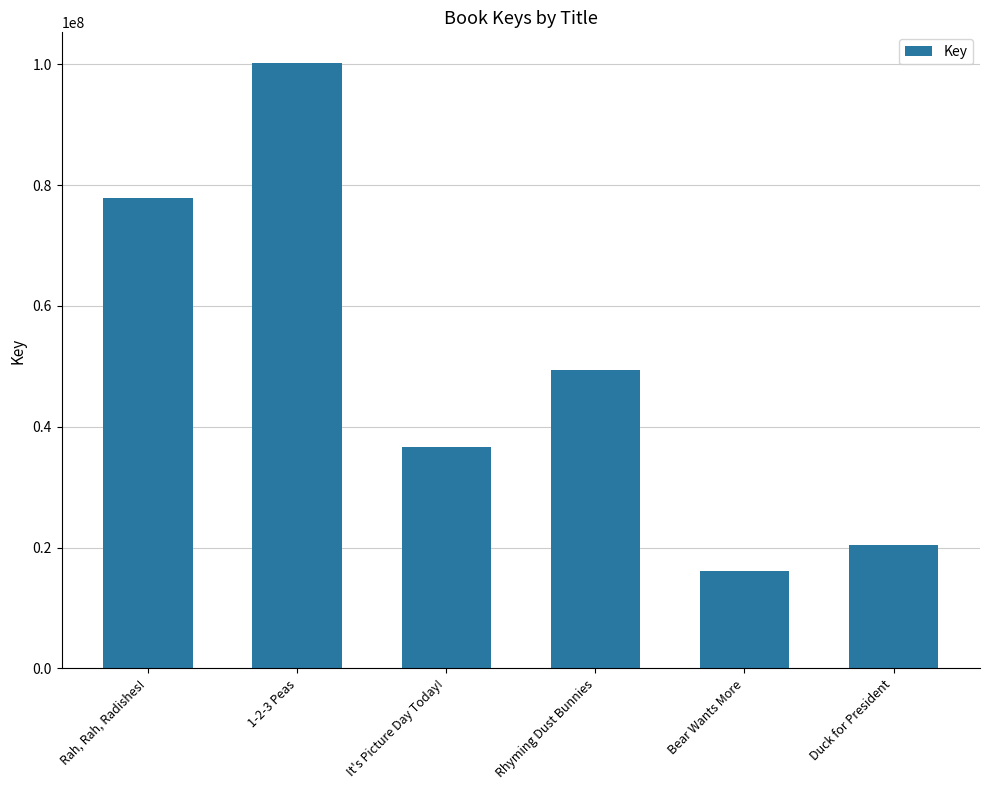

What is the average value?

50160618